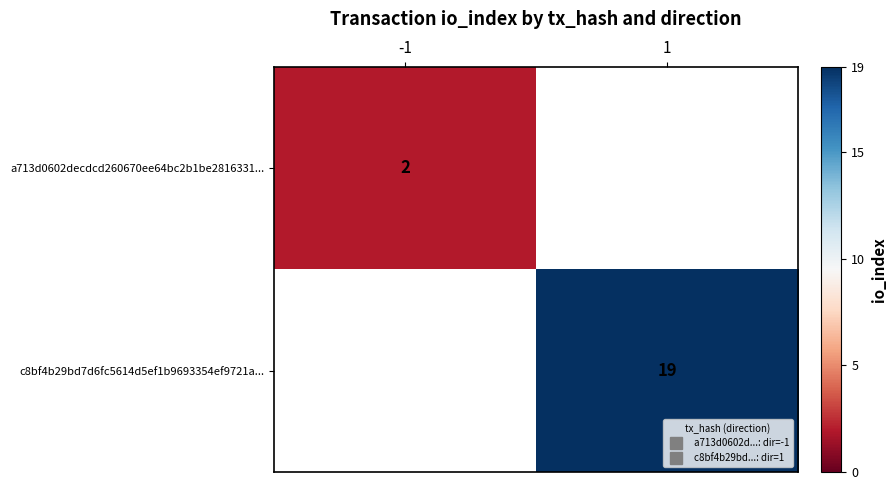

List the labels in order of c8bf4b29bd7d6fc5614d5ef1b9693354ef9721a... value, largest first.

-1, 1